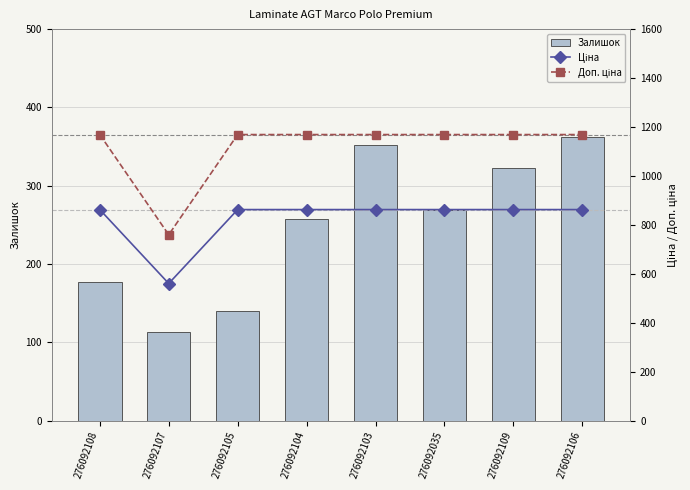

List the series in order of their peak value, highest first.

Доп. ціна, Ціна, Залишок